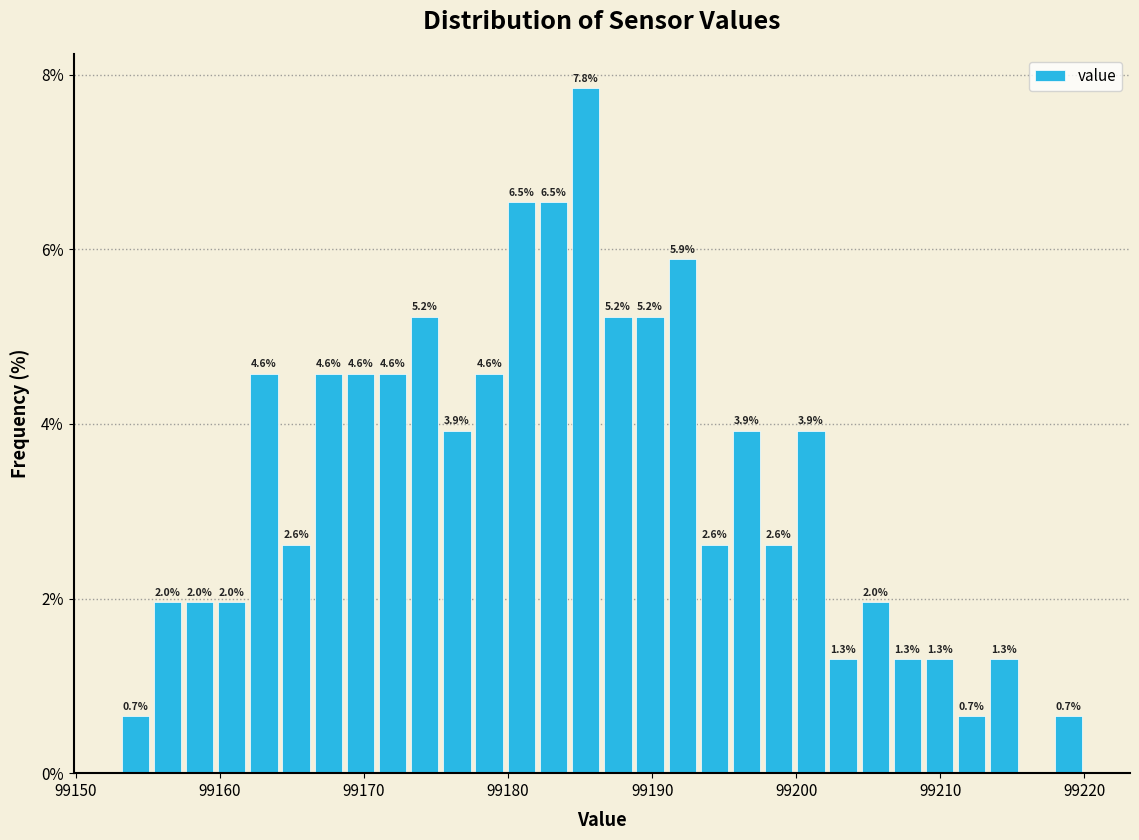

Read against the x-axis, roughly where is the centre of the tallest bar?

99185